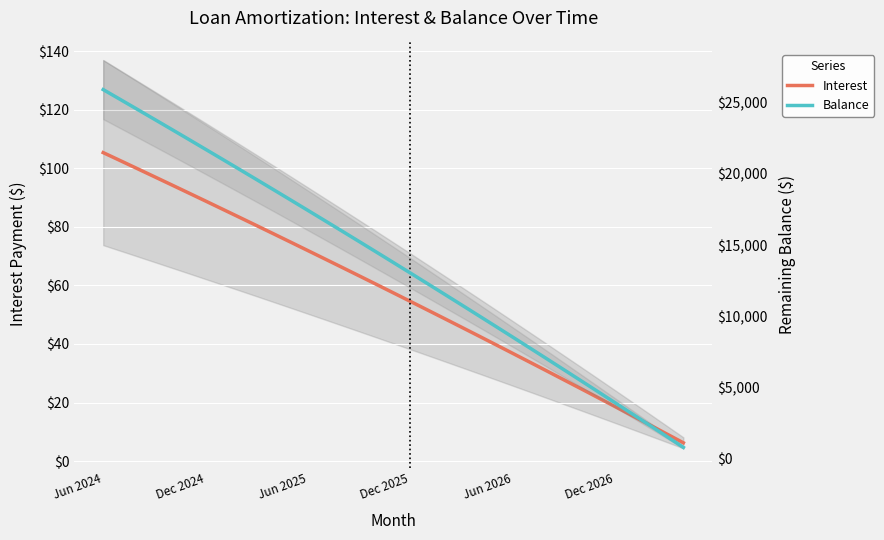

Rank the categories by Interest value from lowest to highest.

34, 33, 32, 31, 30, 29, 28, 27, 26, 25, 24, 23, 22, 21, 20, 19, 18, 17, 16, 15, 14, 13, 12, 11, 10, 9, 8, 7, 6, Dec 2026, Jun 2026, Dec 2025, Jun 2025, Dec 2024, Jun 2024